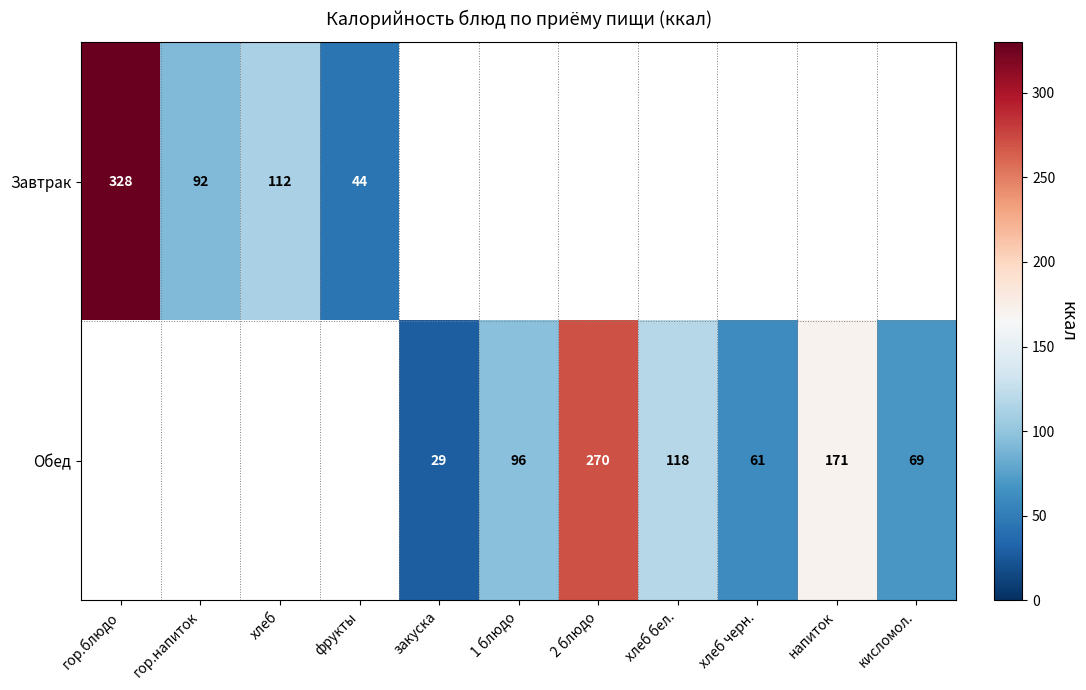

At which category does the chart reach its minimum across all series?

закуска